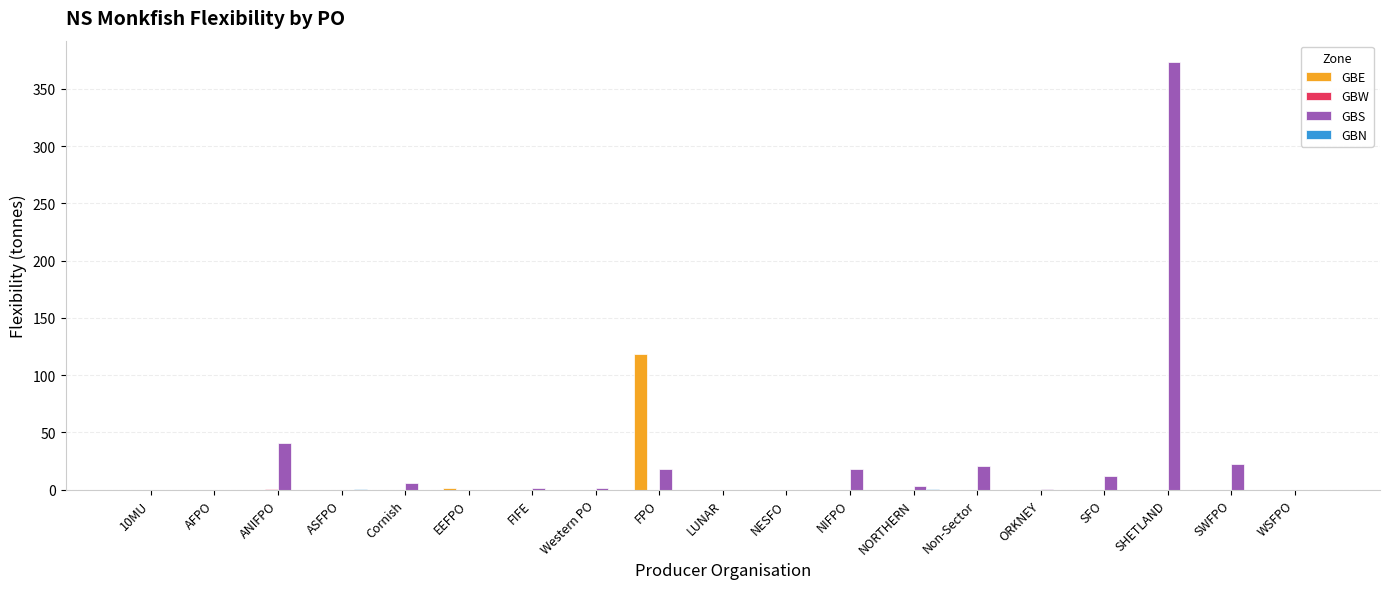

What is the highest value of the GBE series?

118.3